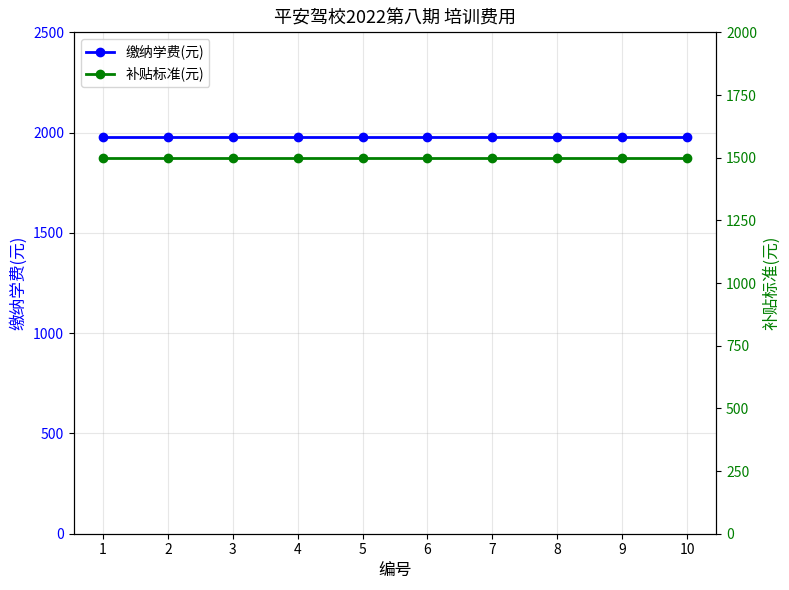

At which label does 补贴标准(元) reach its minimum?

1